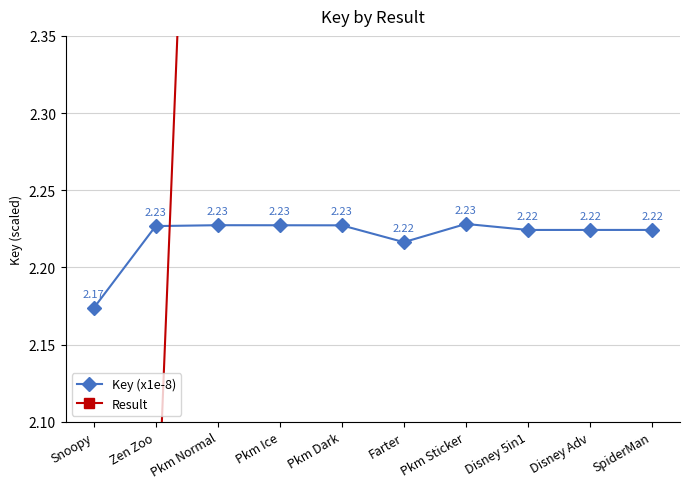

Is it true that Key (x1e-8) equals 2.2 at Disney Adv?

True